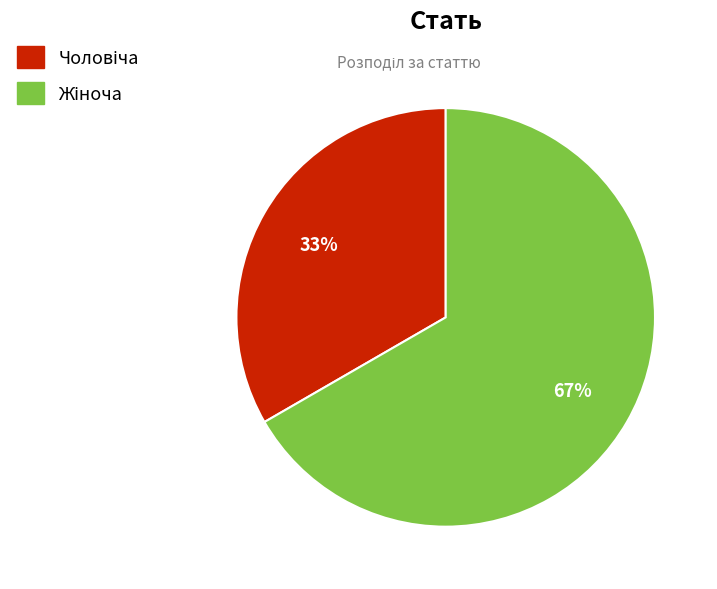

To the nearest percent, what is the average slice percentage?

50%